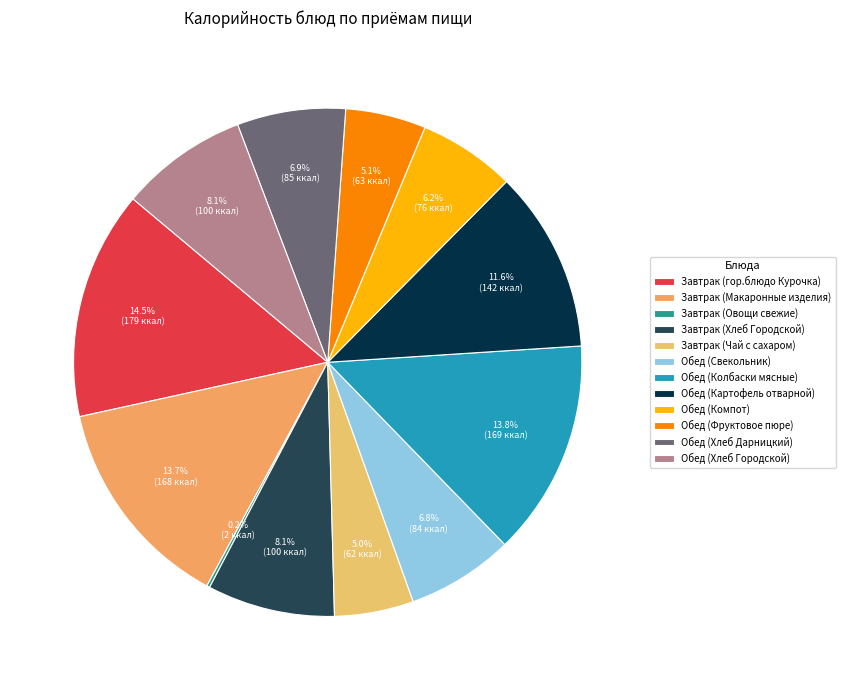

To the nearest percent, what is the average slice percentage?

8%